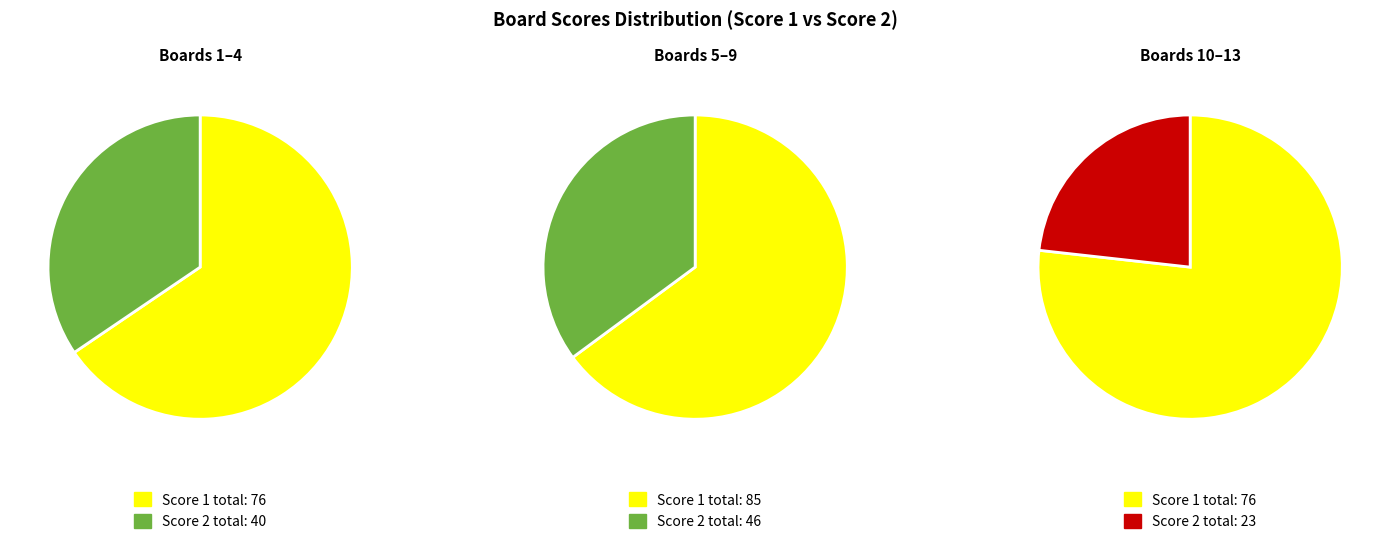

Rank the series by their average value, from lowest to highest.

Score 2, Score 1